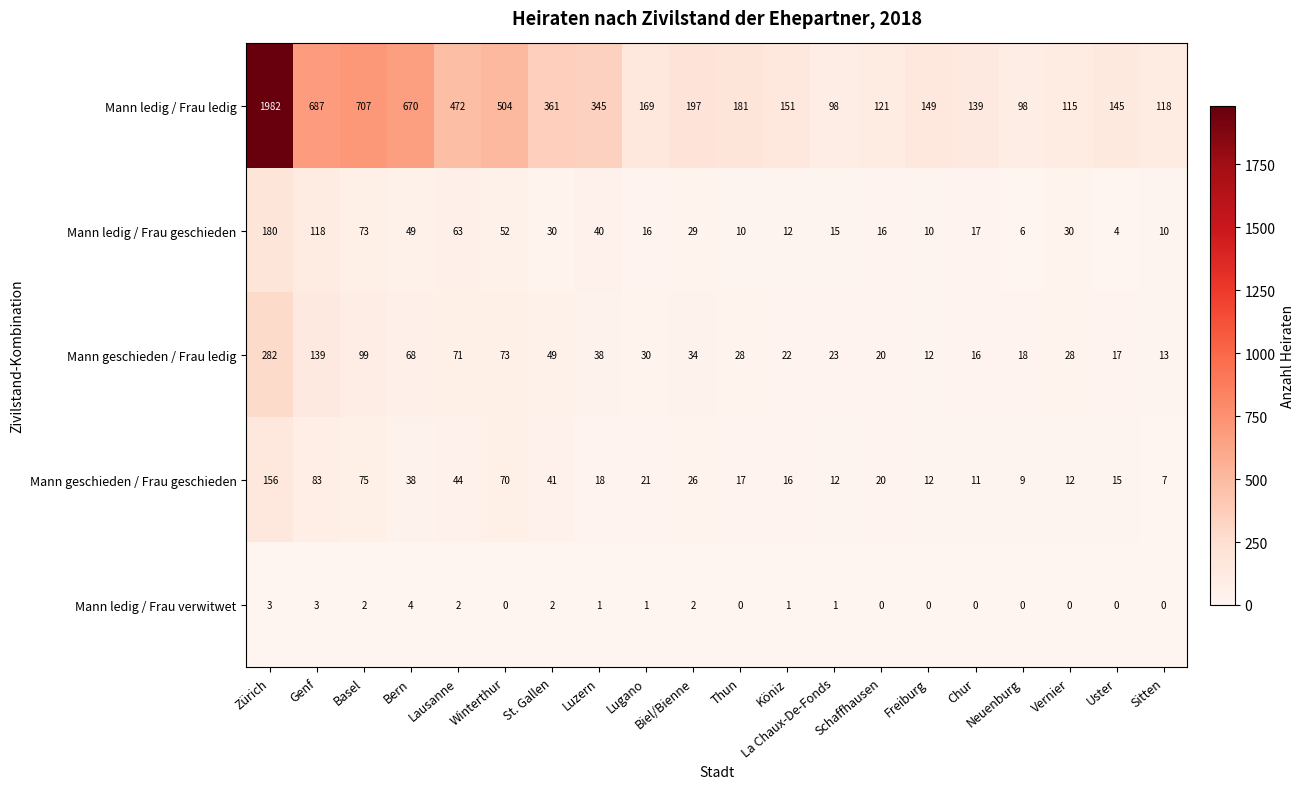

Rank the series by their maximum value, from lowest to highest.

Mann ledig / Frau verwitwet, Mann geschieden / Frau geschieden, Mann ledig / Frau geschieden, Mann geschieden / Frau ledig, Mann ledig / Frau ledig